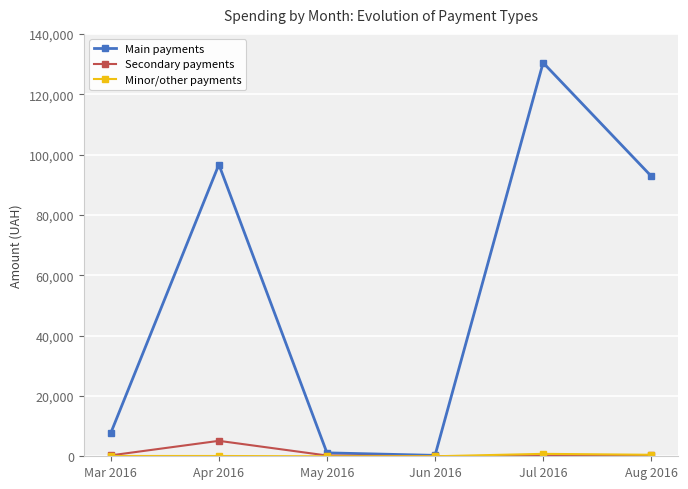

Does the chart display data point markers on the line(s)?

Yes